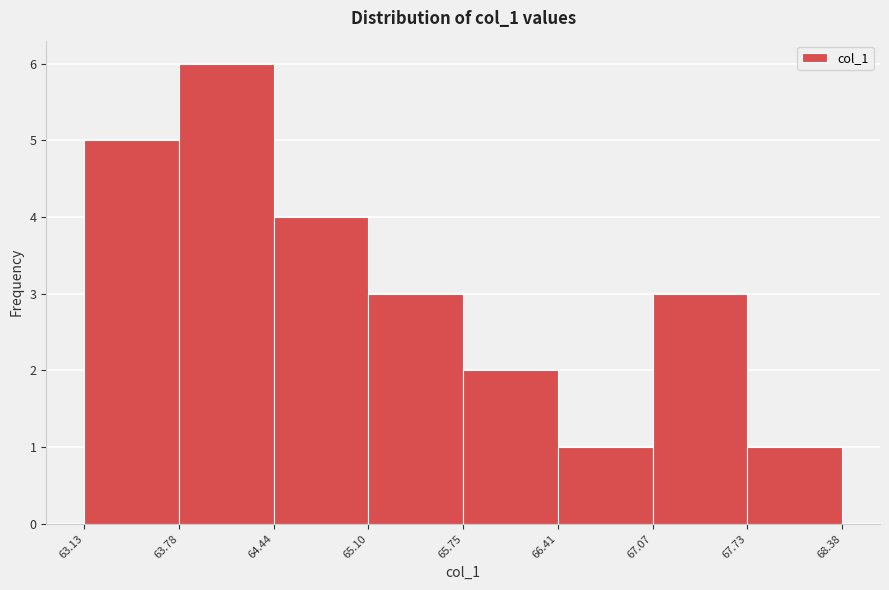

Over which range of the x-axis is the bar tallest?

63.78 to 64.44